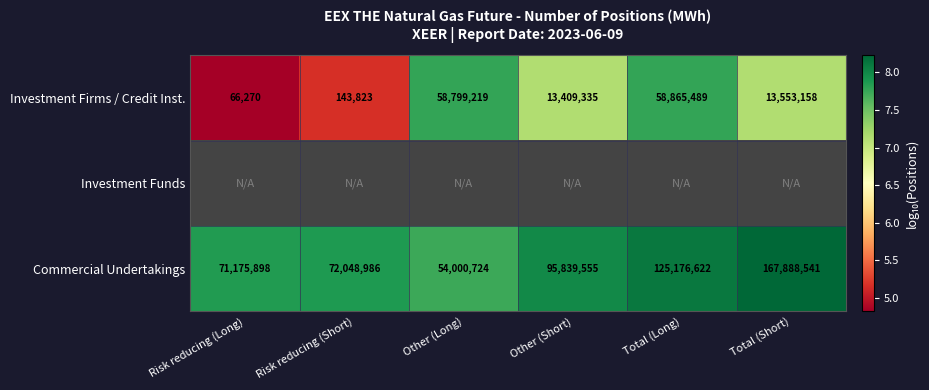

Where does the Investment Firms / Credit Inst. series first go above 13553158?

Other (Long)